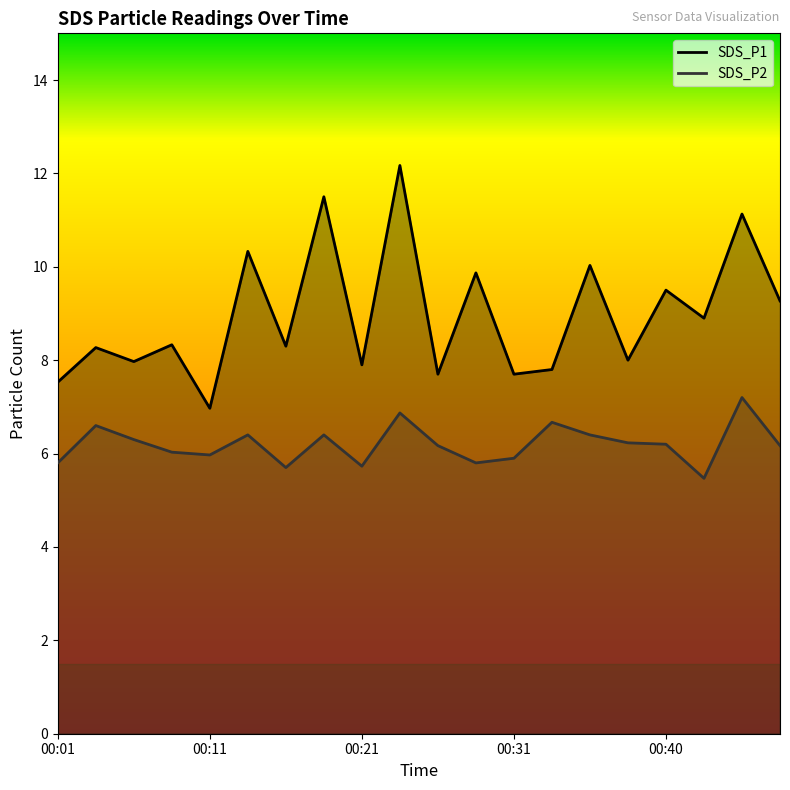

Which series has the largest range (max minus min)?

SDS_P1